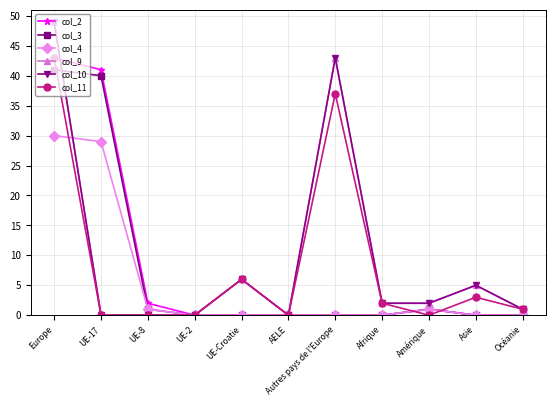

True or false: col_3 and col_4 cross at least once.

False